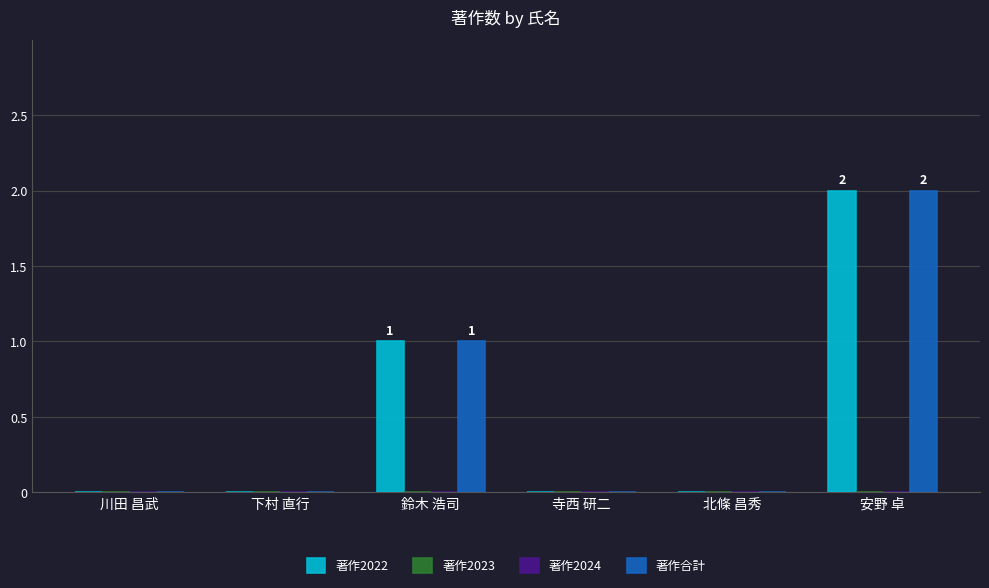

Reading right to left, list all the values displayed in this chart.

著作2022: 2	0	0	1	0	0
著作2023: 0	0	0	0	0	0
著作2024: 0	0	0	0	0	0
著作合計: 2	0	0	1	0	0